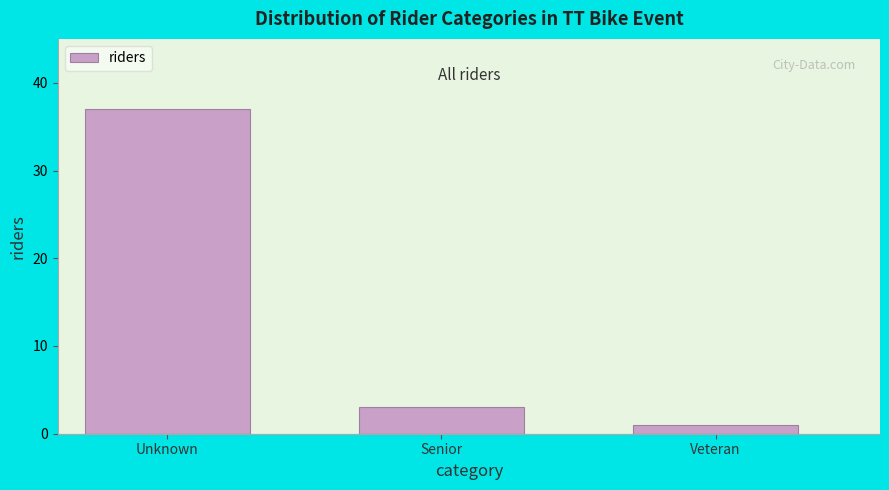

Reading right to left, extract all data points from this chart.

Veteran=1	Senior=3	Unknown=37